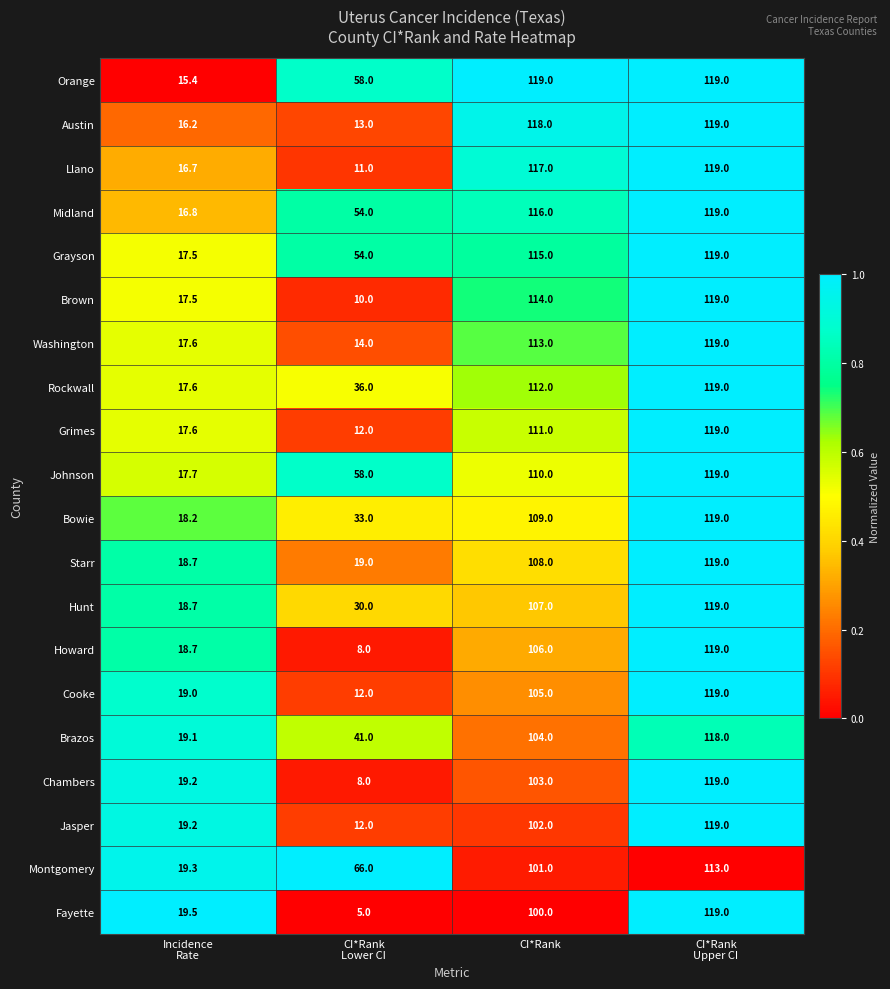

What is the minimum value for Austin?

13.0